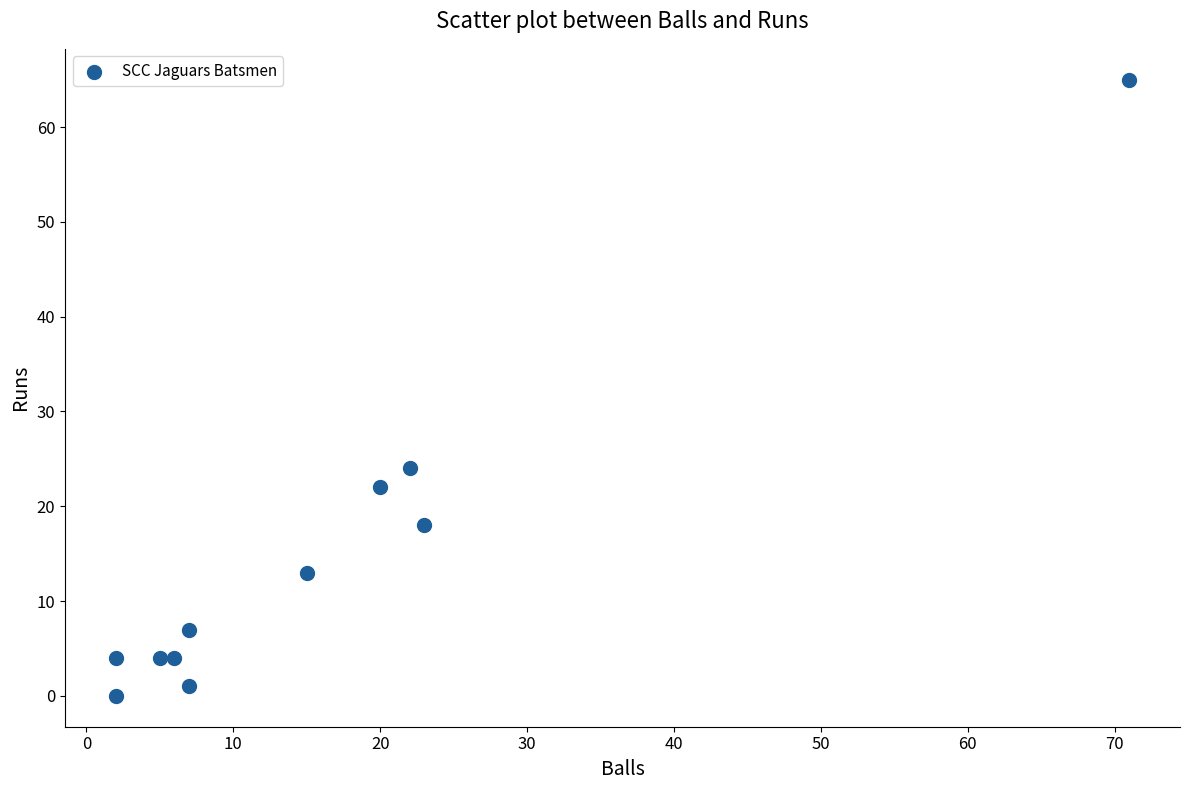

What Y value in the scatter plot is closest to 32?

24